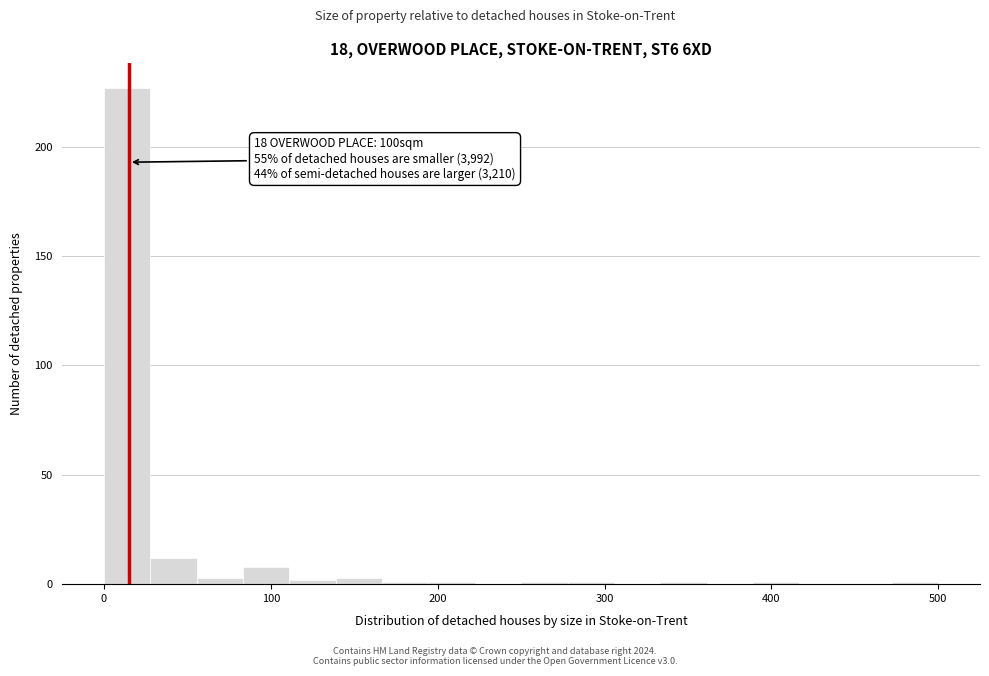

Around what value on the x-axis is the tallest bar? Give the approximate position of its centre, as read against the axis.

10